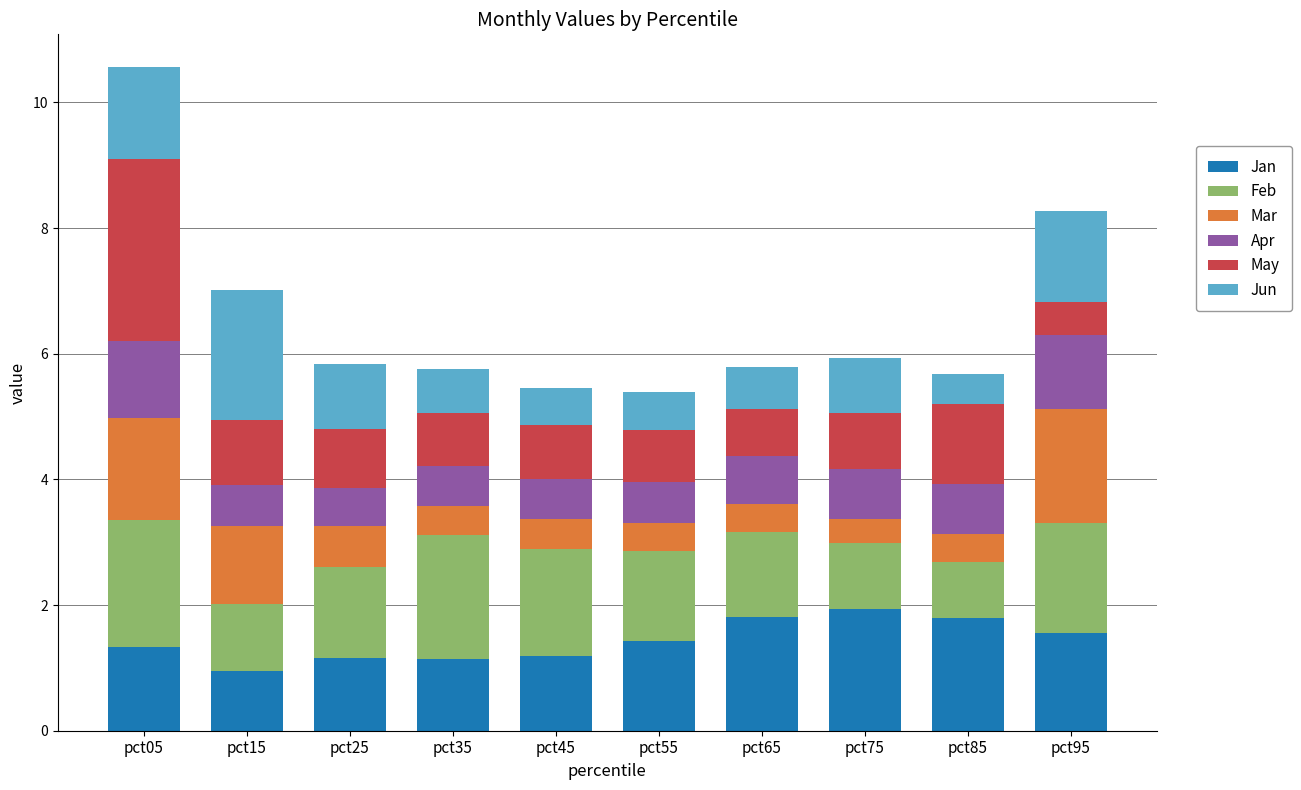

What is the highest value of the Jan series?

1.9